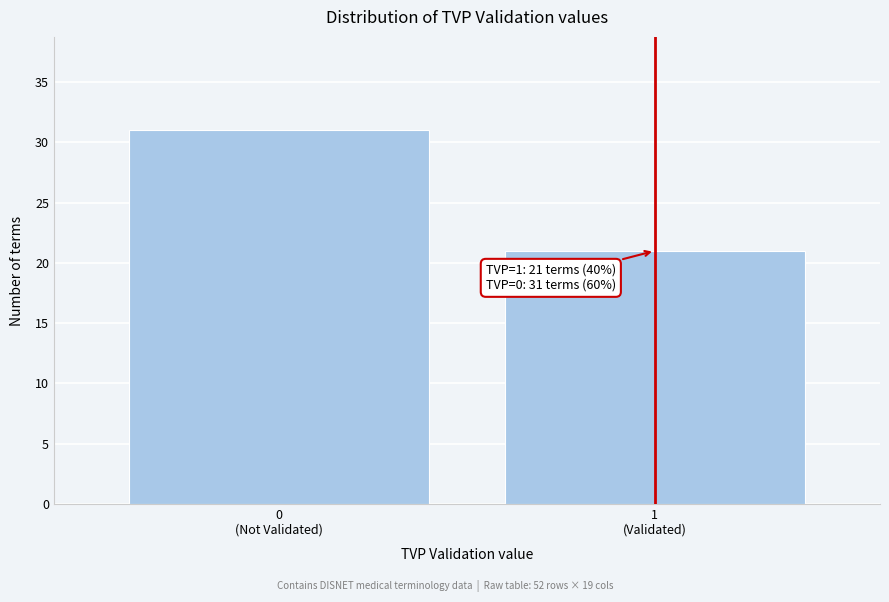

Reading right to left, extract all data points from this chart.

21	31